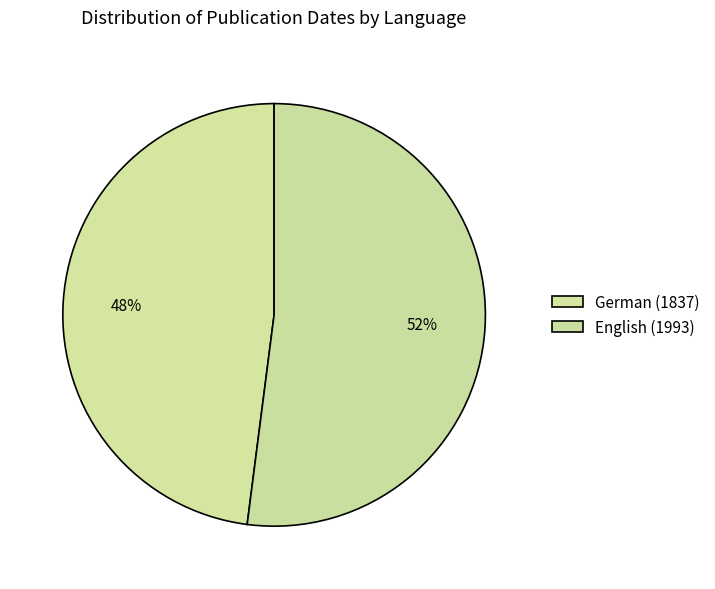

How many segments does this pie chart have?

2